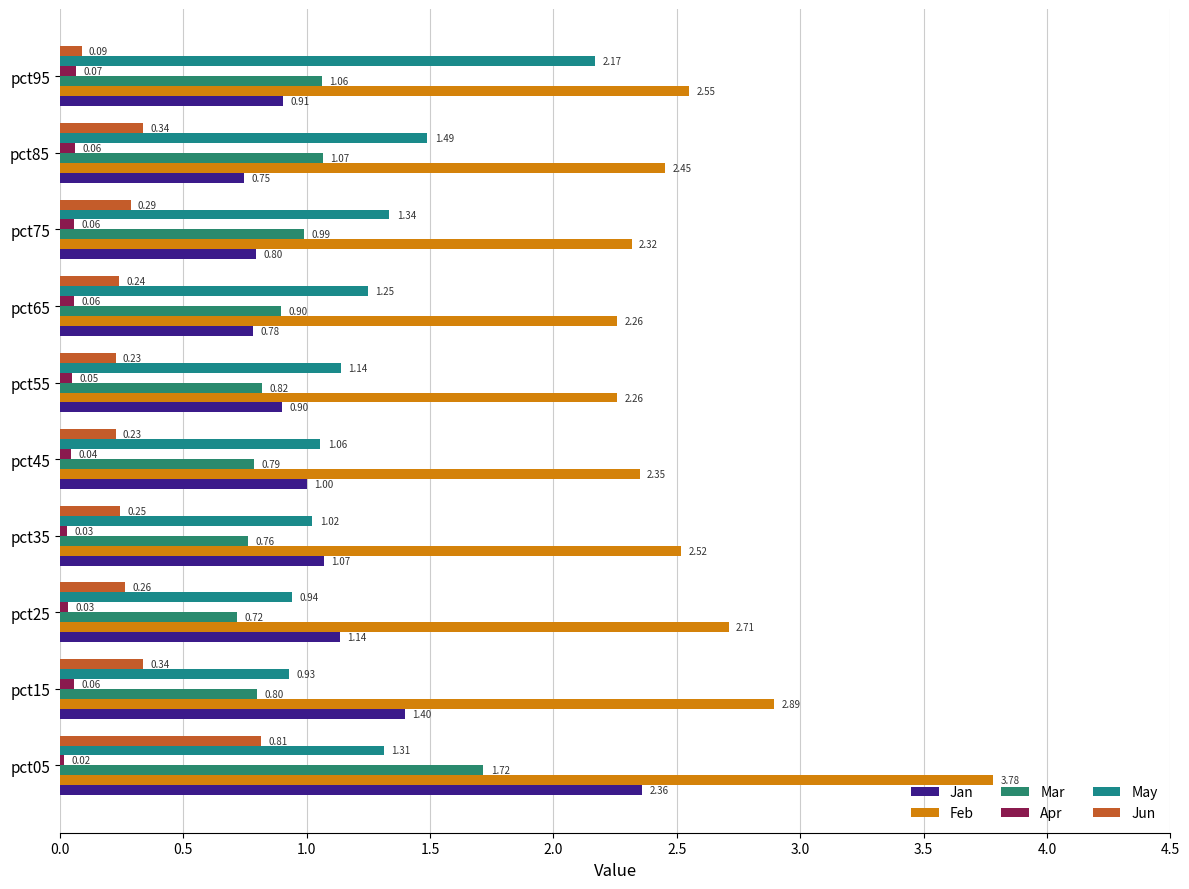

Reading left to right, extract all data points from this chart.

Jan: 2.4	1.4	1.1	1.1	1.0	0.9	0.8	0.8	0.7	0.9
Feb: 3.8	2.9	2.7	2.5	2.3	2.3	2.3	2.3	2.5	2.5
Mar: 1.7	0.8	0.7	0.8	0.8	0.8	0.9	1.0	1.1	1.1
Apr: 0.0	0.1	0.0	0.0	0.0	0.1	0.1	0.1	0.1	0.1
May: 1.3	0.9	0.9	1.0	1.1	1.1	1.2	1.3	1.5	2.2
Jun: 0.8	0.3	0.3	0.2	0.2	0.2	0.2	0.3	0.3	0.1